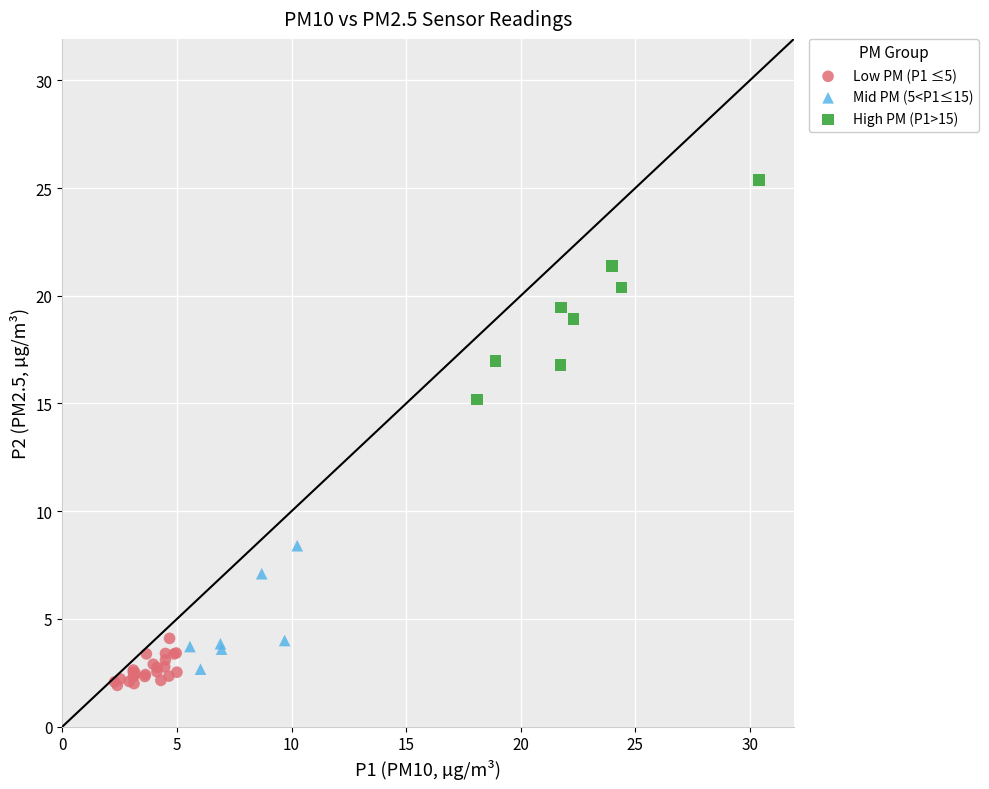

Which series has the widest spread of Y values?

High PM (P1>15)